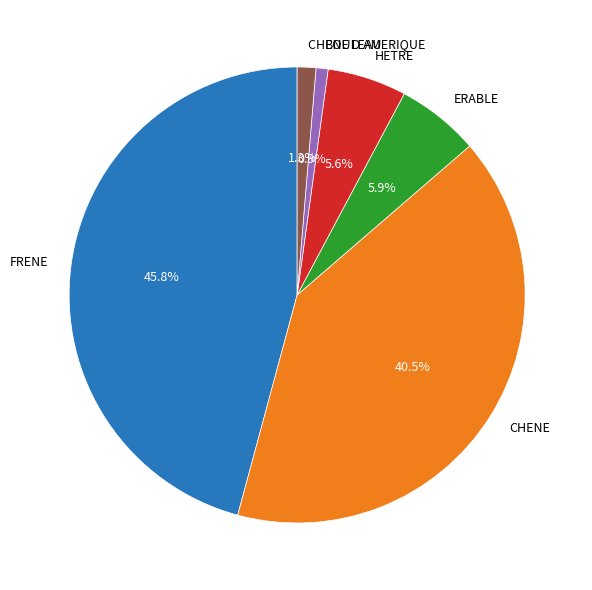

How many segments does this pie chart have?

6